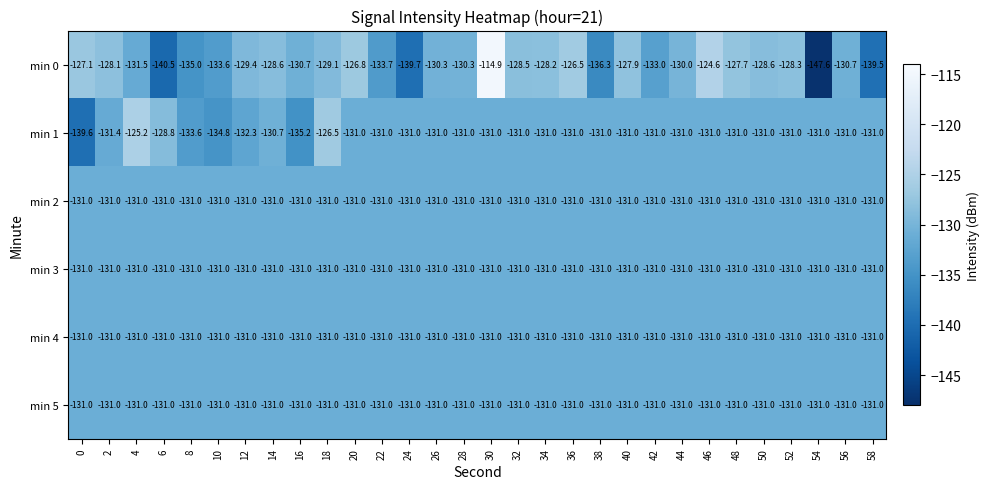

Where is min 1 nearest to the value -132?

12